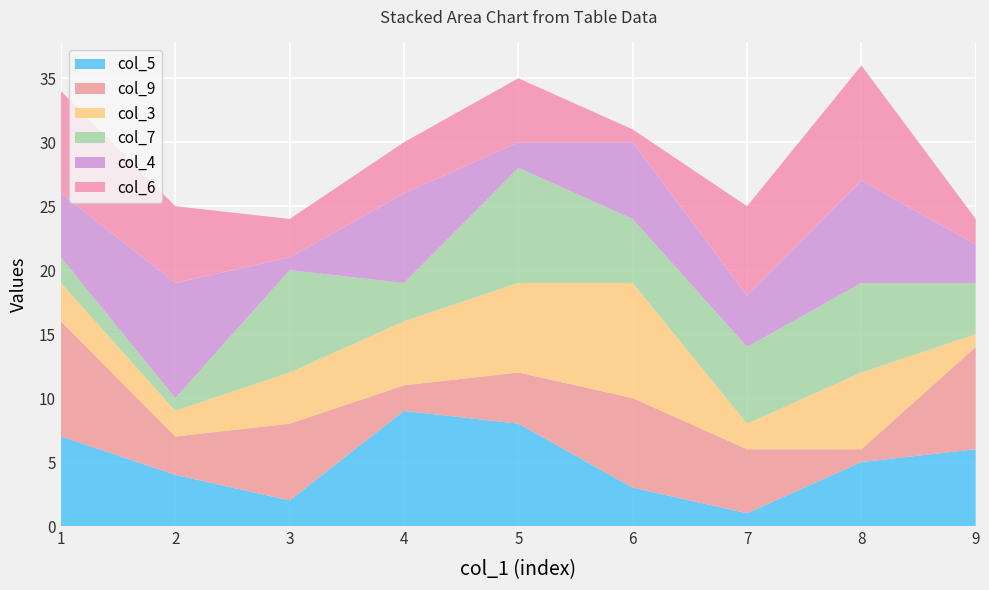

Reading left to right, what are all the values shown in this chart?

col_5: 1=7	2=4	3=2	4=9	5=8	6=3	7=1	8=5	9=6
col_9: 1=9	2=3	3=6	4=2	5=4	6=7	7=5	8=1	9=8
col_3: 1=3	2=2	3=4	4=5	5=7	6=9	7=2	8=6	9=1
col_7: 1=2	2=1	3=8	4=3	5=9	6=5	7=6	8=7	9=4
col_4: 1=5	2=9	3=1	4=7	5=2	6=6	7=4	8=8	9=3
col_6: 1=8	2=6	3=3	4=4	5=5	6=1	7=7	8=9	9=2